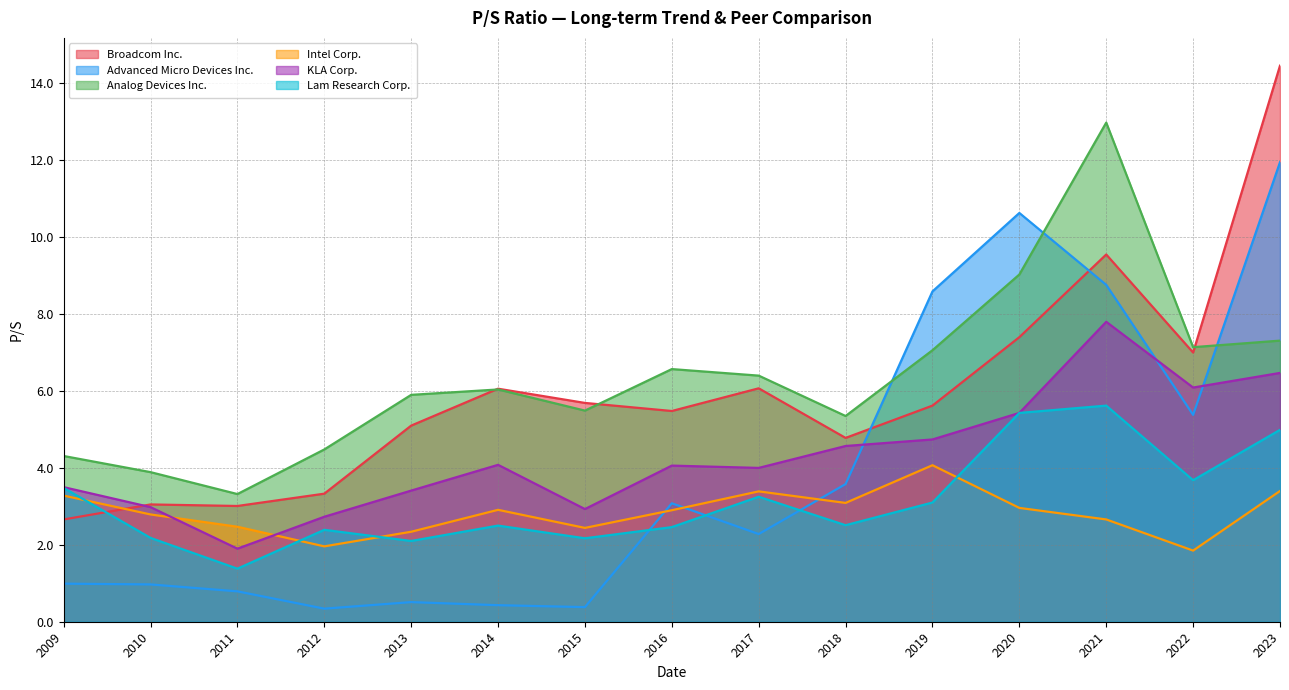

What is the total value across all series at 2009?

18.2